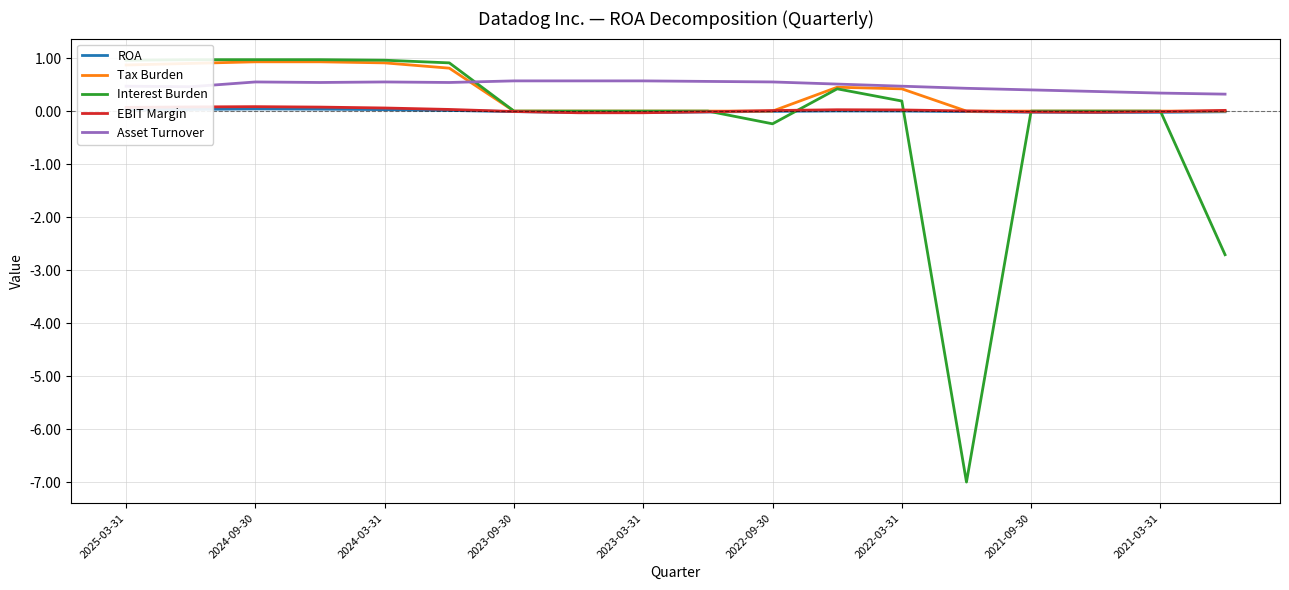

Is this an area chart (filled region under the line)?

No